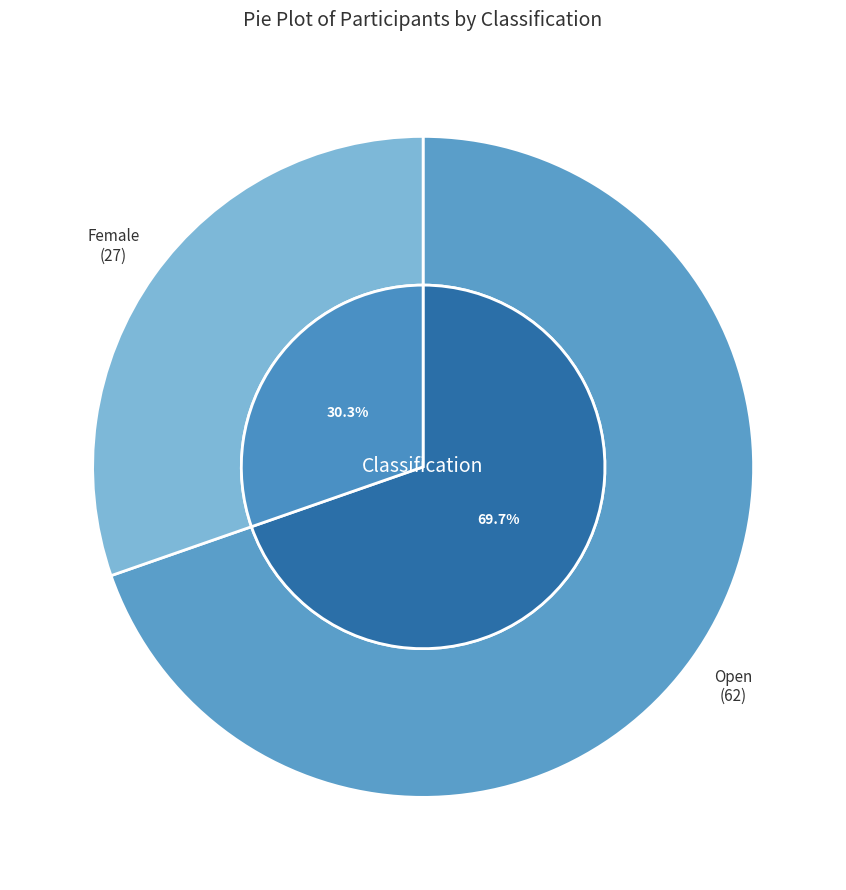

The Open slice represents 70% of the pie. True or false?

True